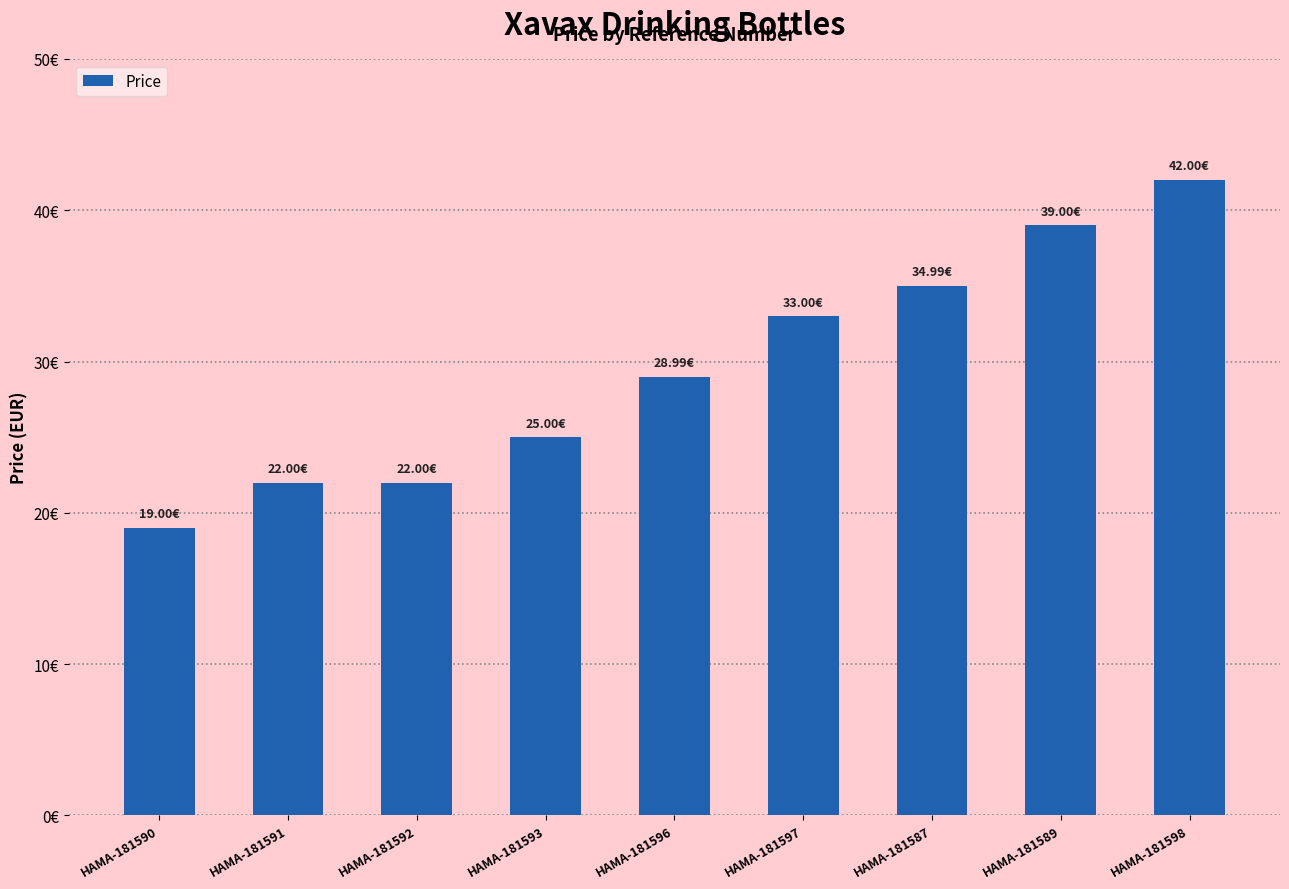

Are the bars horizontal?

No